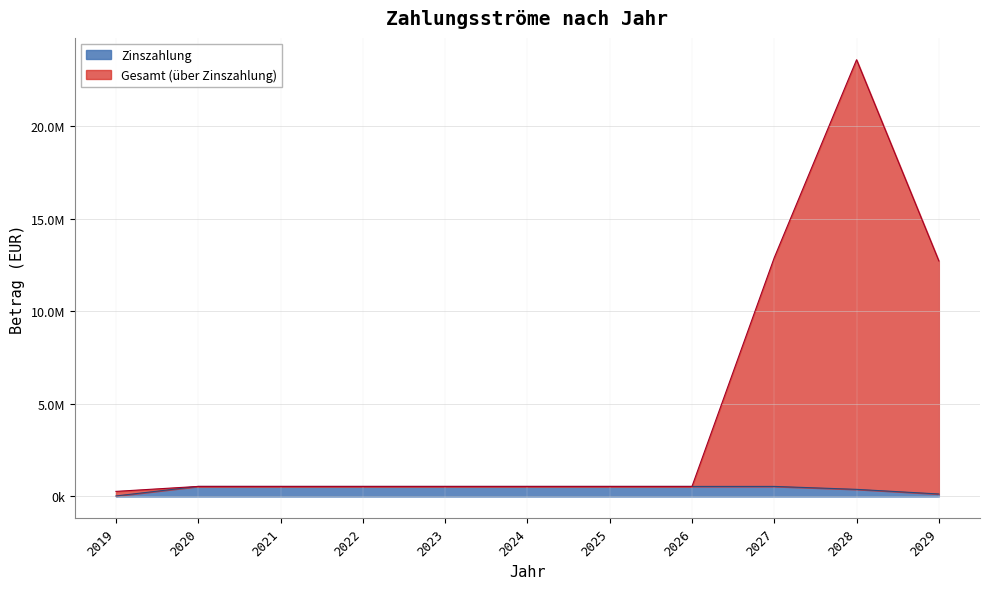

True or false: Zinszahlung and Gesamt intersect in this chart.

False